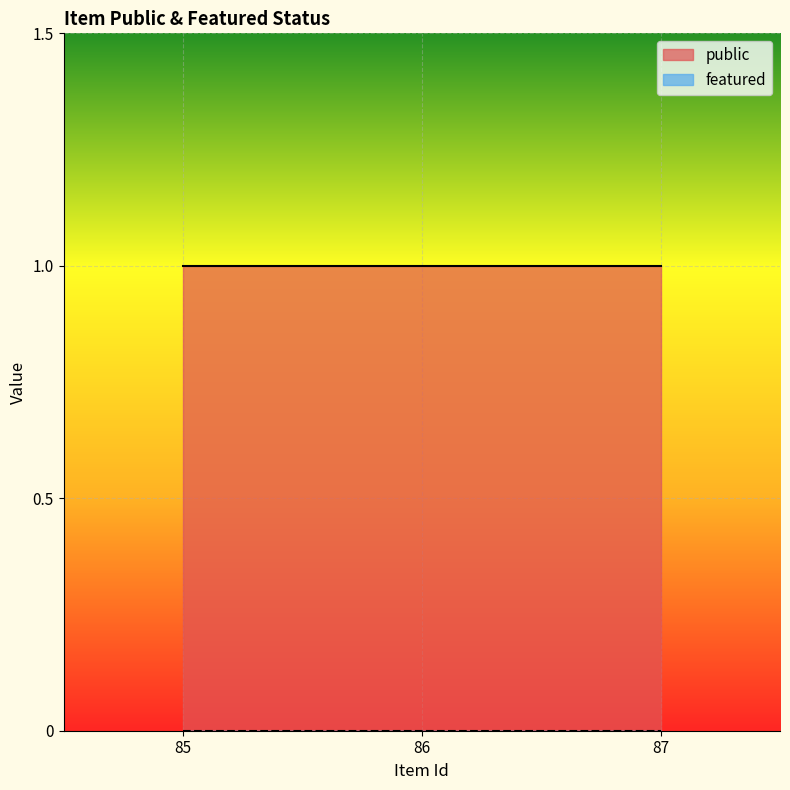

What is the average value of the public series?

1